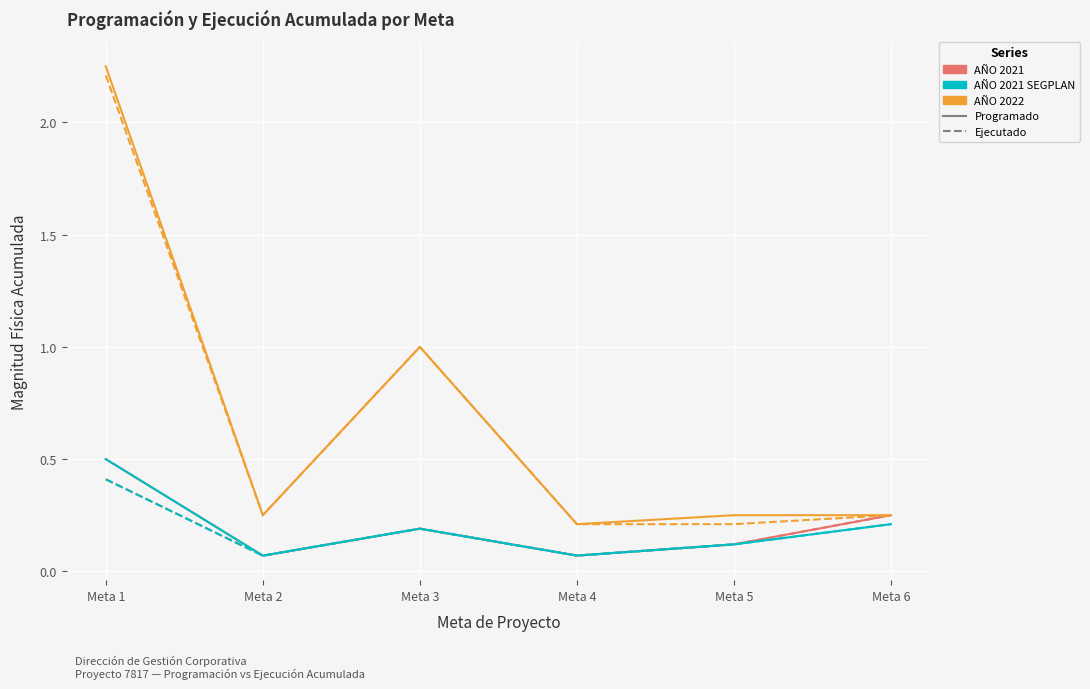

Which label corresponds to the largest value in the chart?

Meta 1